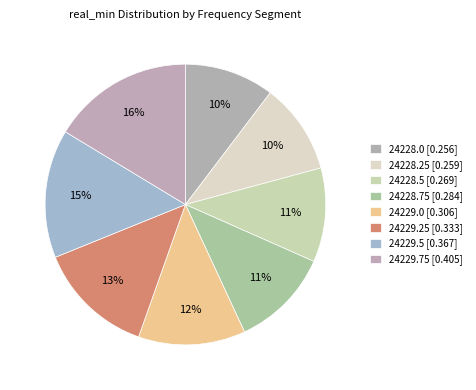

How many slices are in this pie chart?

8